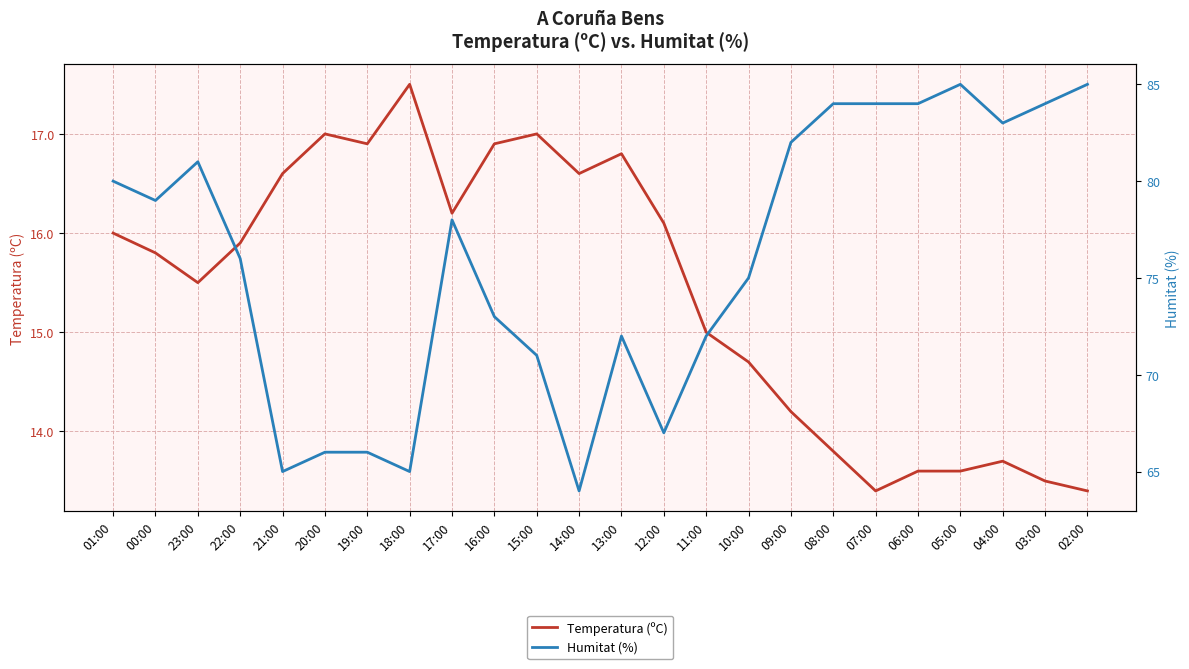

What is the average value of the Humitat (%) series?

75.9